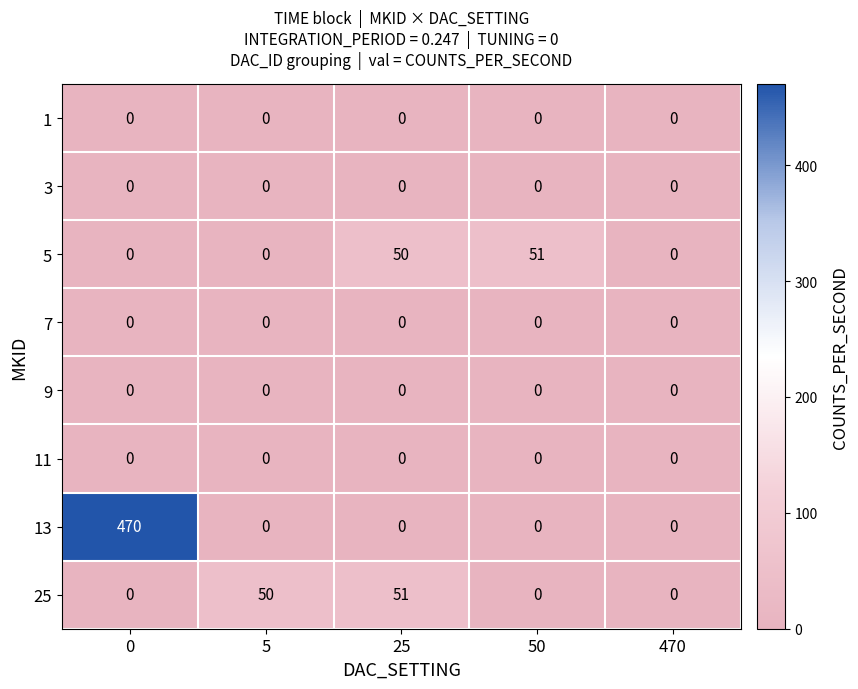

Which series changed the most between 0 and 50?

13